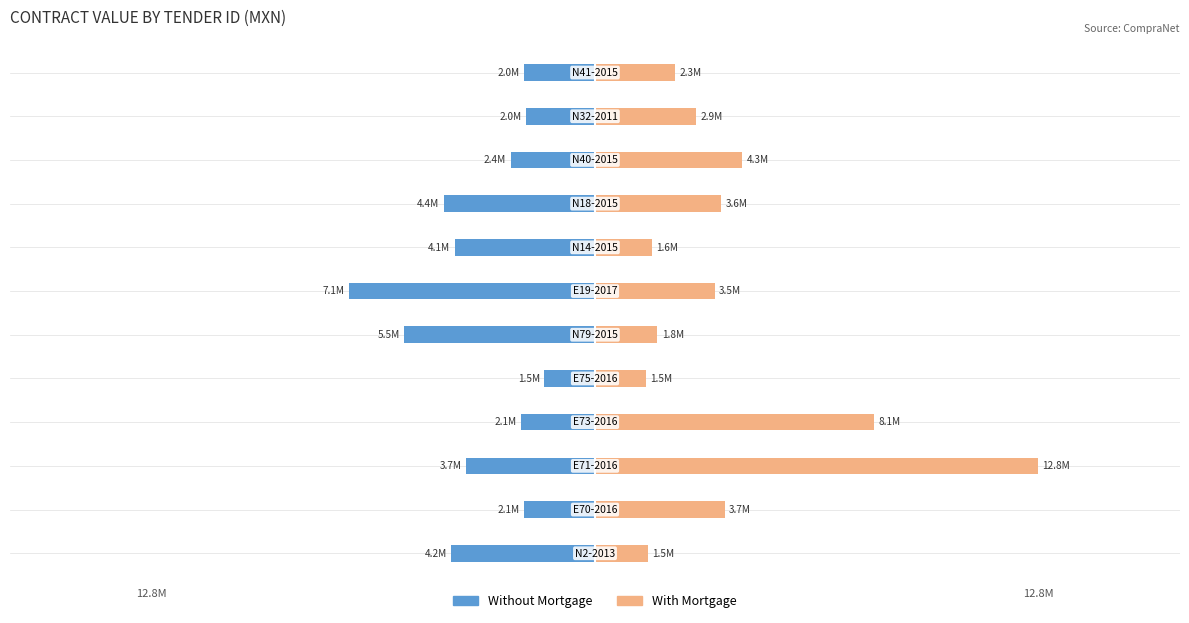

Is it true that With Mortgage equals 1016543.6 at −2.0?

False